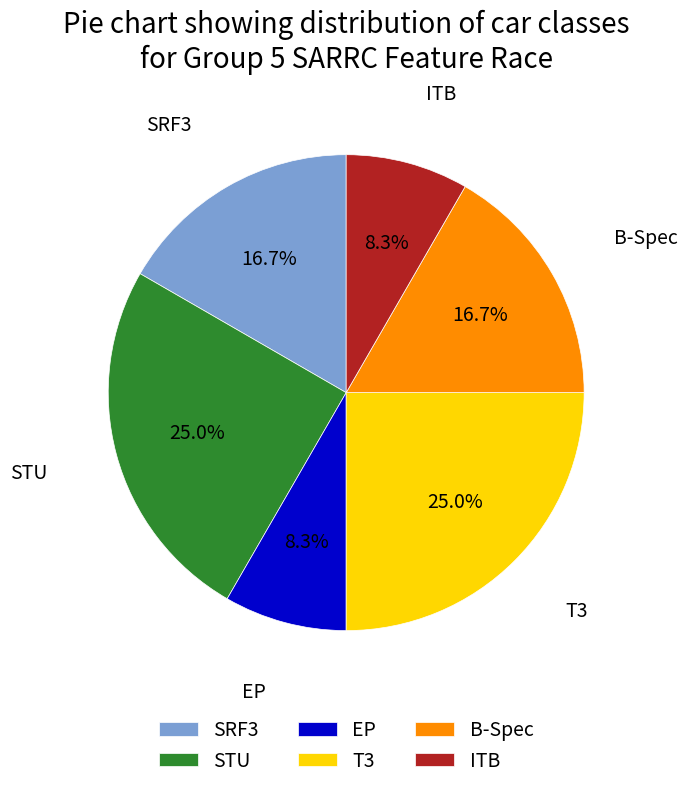

To the nearest percent, what is the difference between the largest and smallest slice percentages?

17%